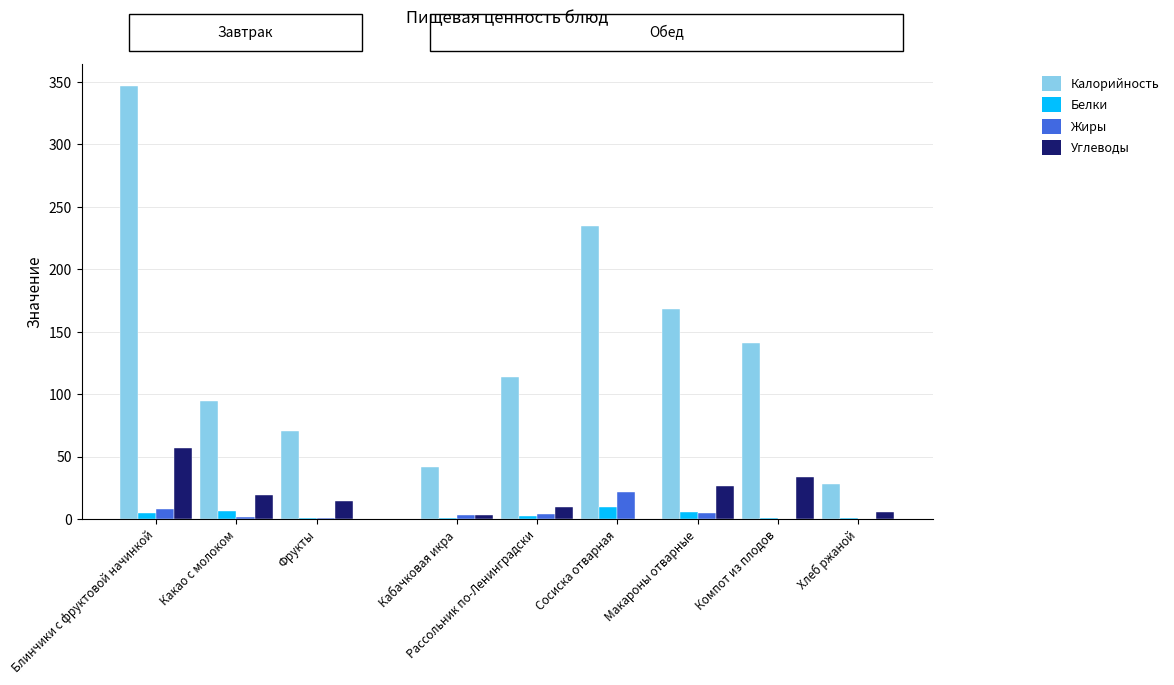

Reading left to right, what are all the values shown in this chart?

Калорийность: 346.7	94.7	70.5	41.6	113.8	234.5	168.4	141.2	28.0
Белки: 4.7	6.5	0.6	0.6	2.3	9.9	5.5	0.4	0.9
Жиры: 7.8	1.3	0.6	2.9	4.2	21.5	4.5	0.1	0.3
Углеводы: 56.5	19.0	14.7	3.2	9.6	0.3	26.4	33.9	5.2